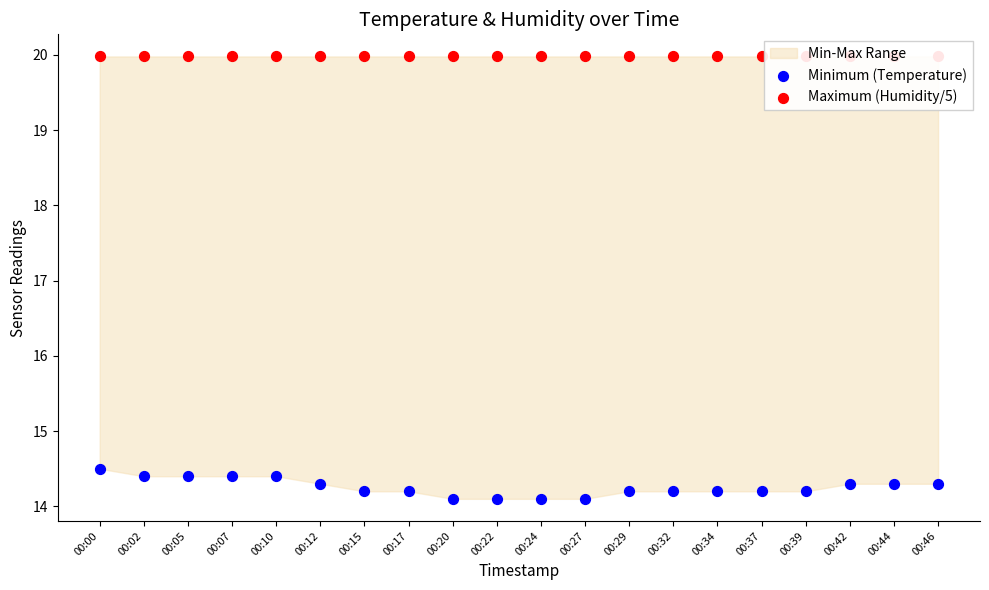

Is the value of Minimum (Temperature) at 00:02 greater than the value of Maximum (Humidity/5) at 00:15?

No